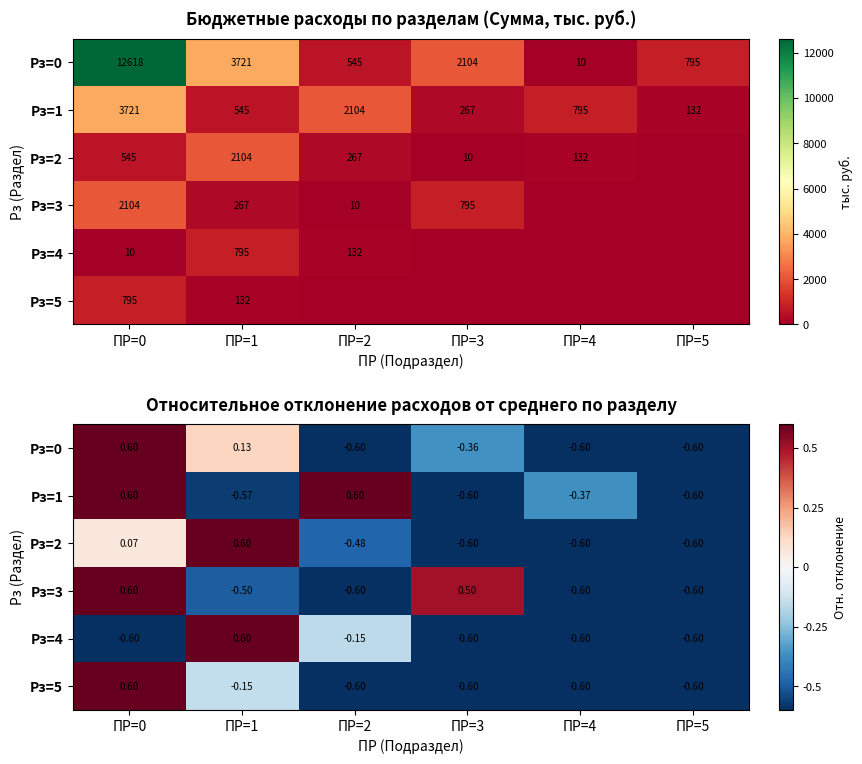

At how many categories does at least one series exceed 0?

4